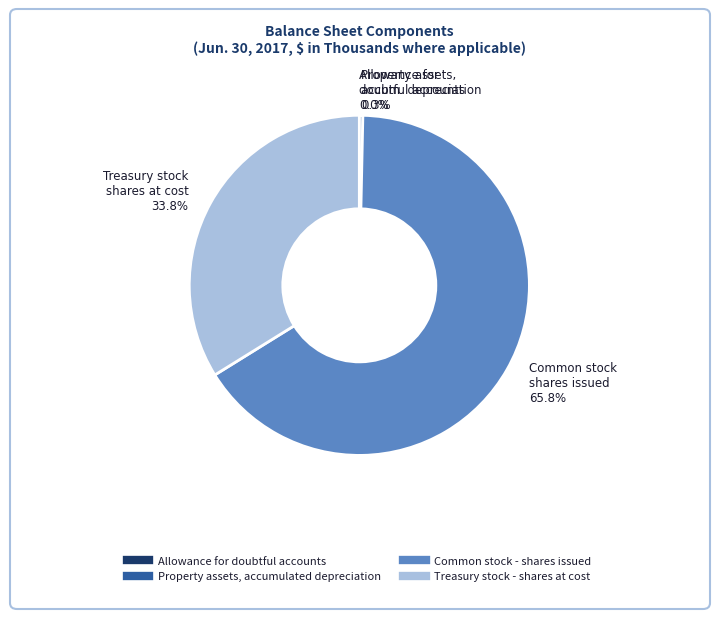

To the nearest percent, what percentage of the pie is Common stock - shares issued?

66%